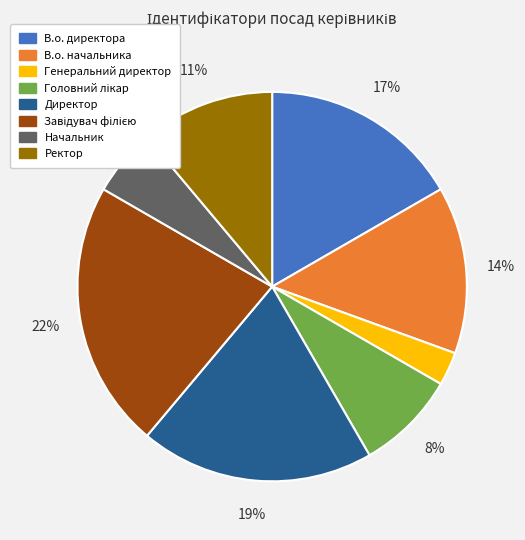

Does any single category account for the majority?

No